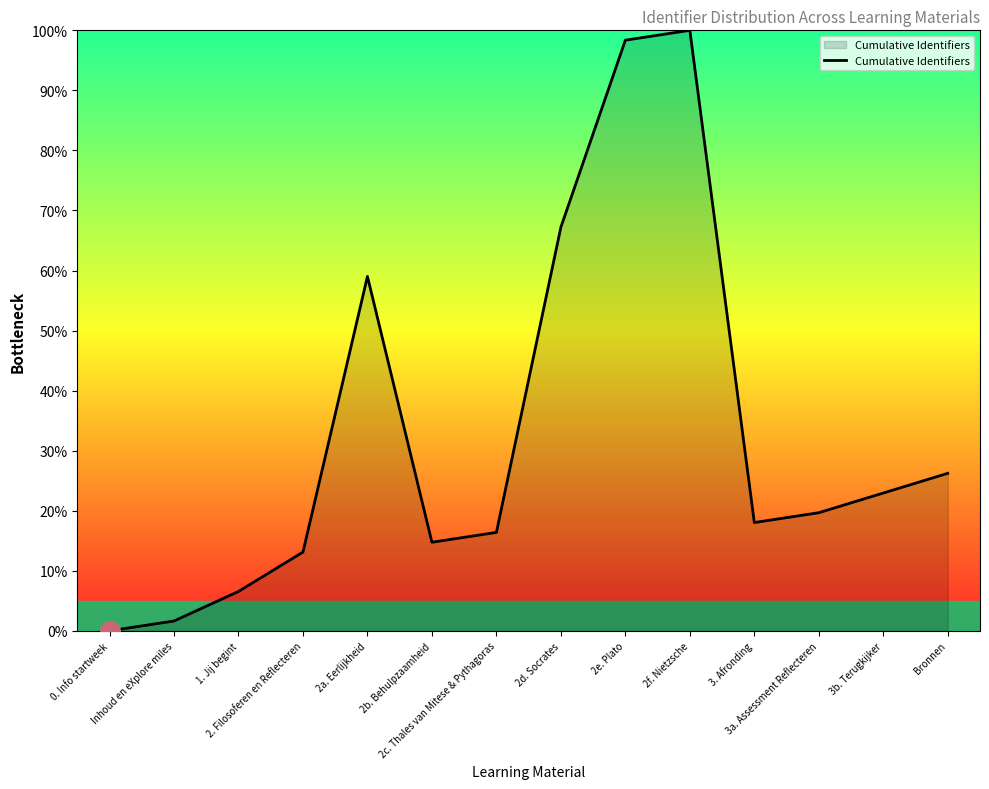

What is the ratio of the value at Inhoud en eXplore miles to the value at 2. Filosoferen en Reflecteren?

0.1